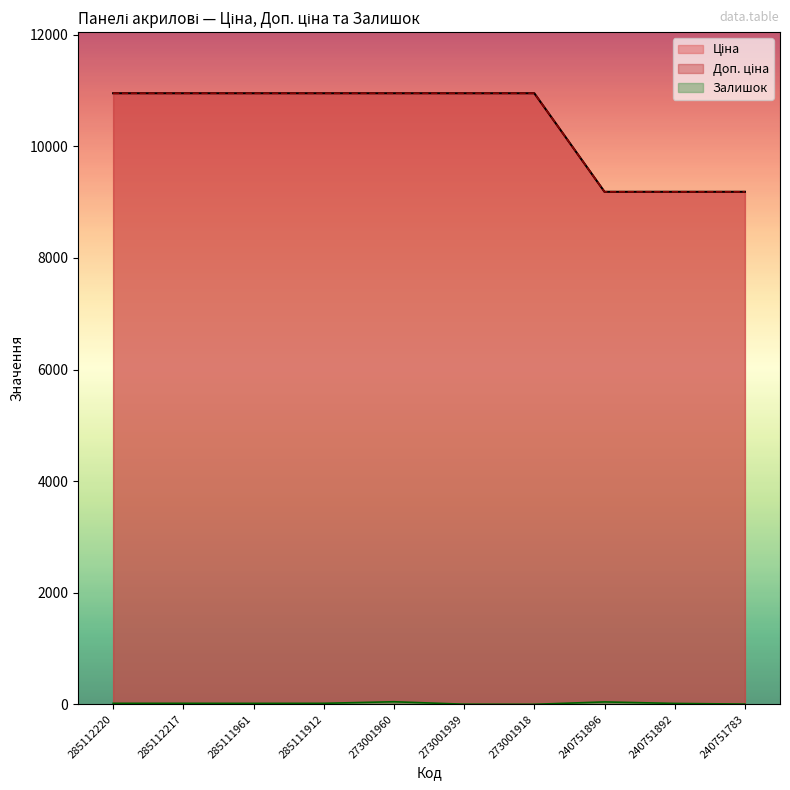

What is the greatest value displayed?

10952.0